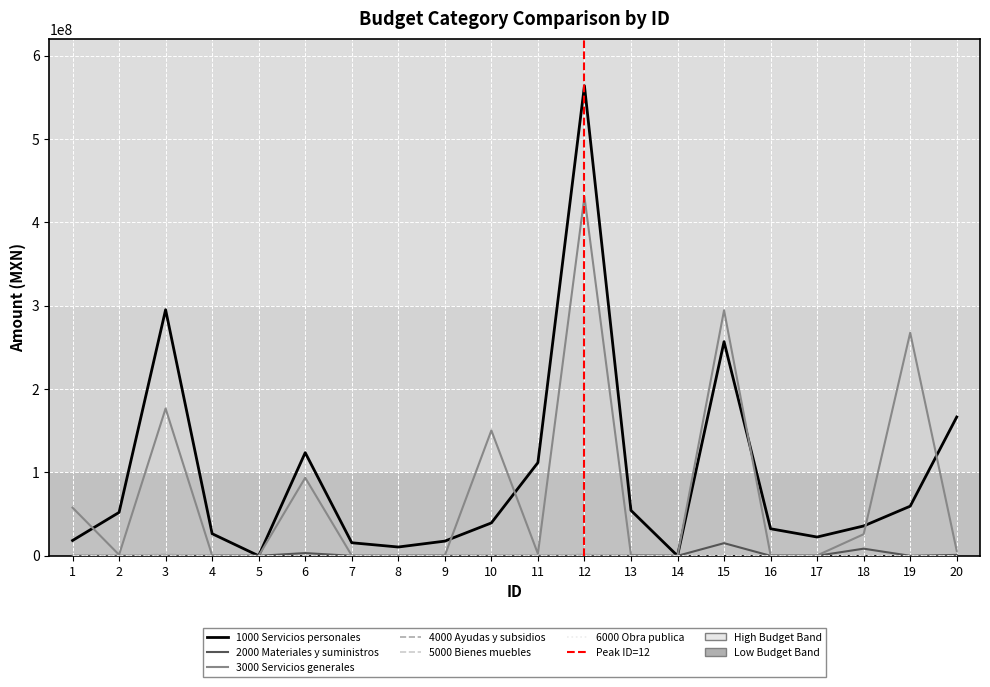

What is the difference between the maximum and minimum values in the 4000 Ayudas y subsidios series?

1762098.2